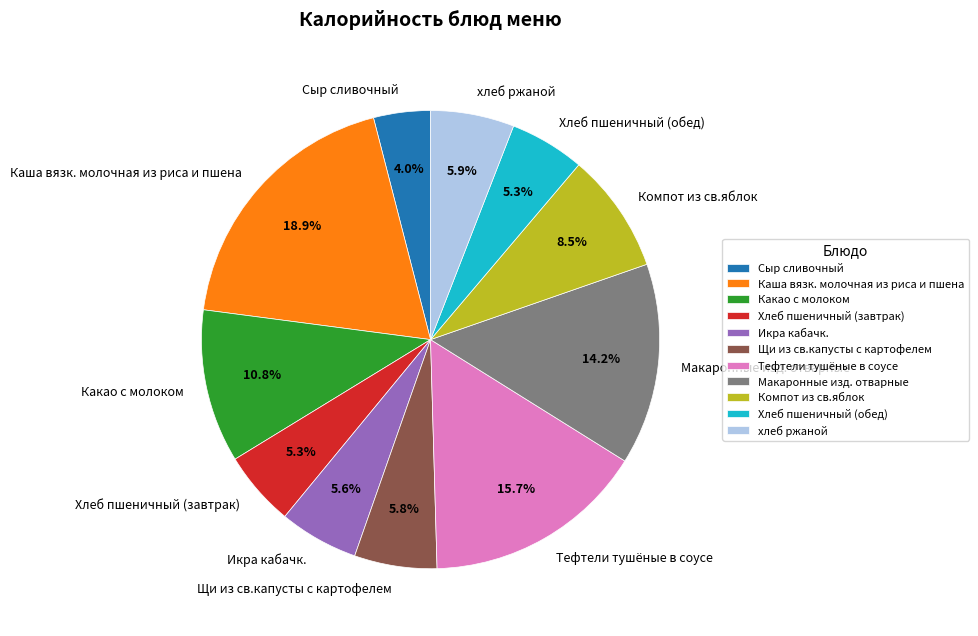

Count the number of slices in the pie.

11